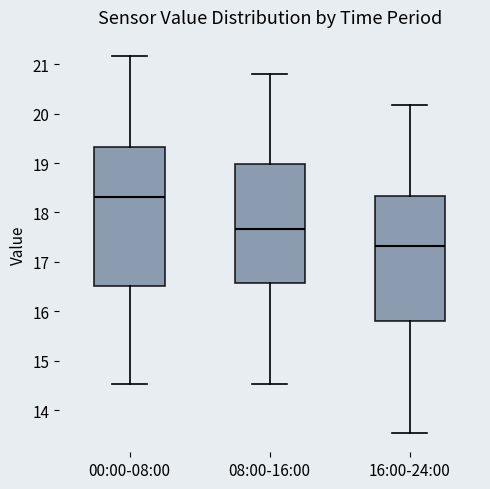

Where is the lower edge of the box for 08:00-16:00 on the y-axis? The values are not printed on the chart, so give them approximately, as read against the axis.

16.6